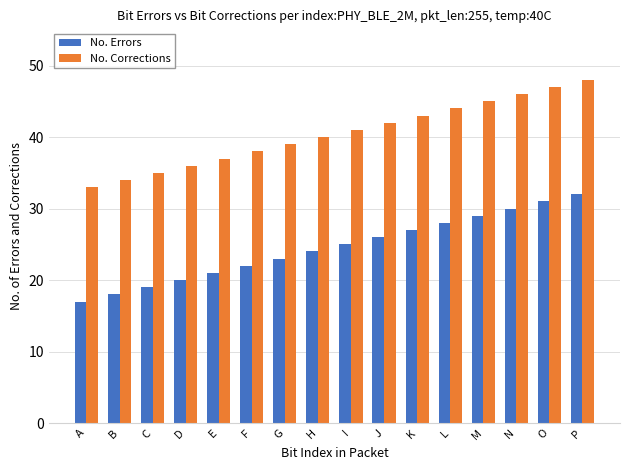

Reading left to right, transcribe all the data shown in this chart.

No. Errors: 17	18	19	20	21	22	23	24	25	26	27	28	29	30	31	32
No. Corrections: 33	34	35	36	37	38	39	40	41	42	43	44	45	46	47	48